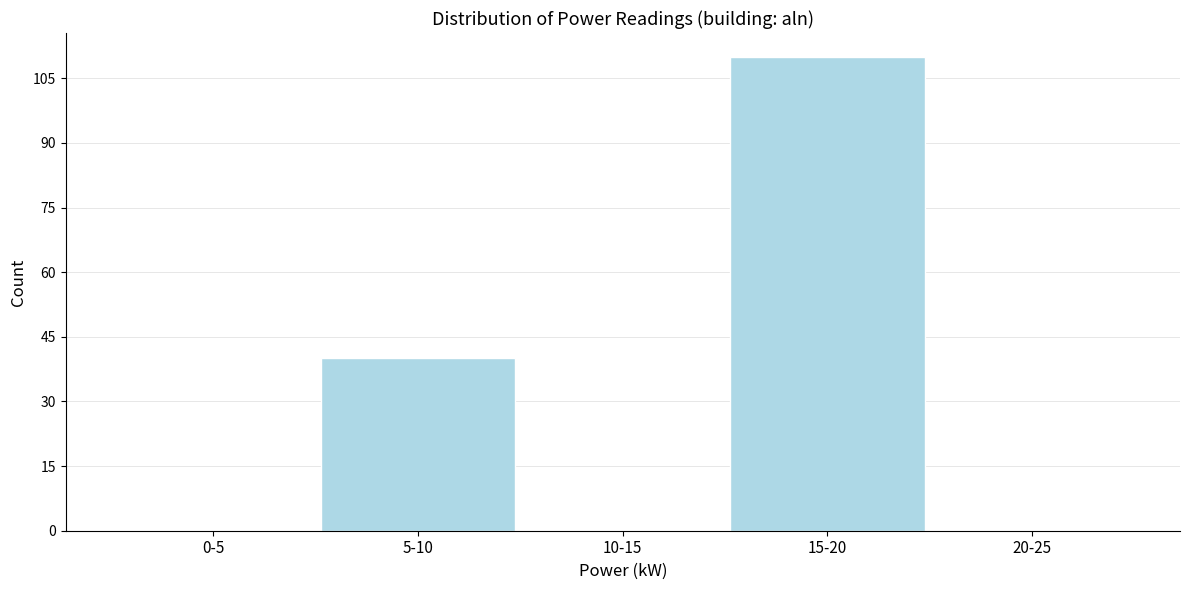

Reading left to right, what are all the values shown in this chart?

0-5=0	5-10=40	10-15=0	15-20=110	20-25=0